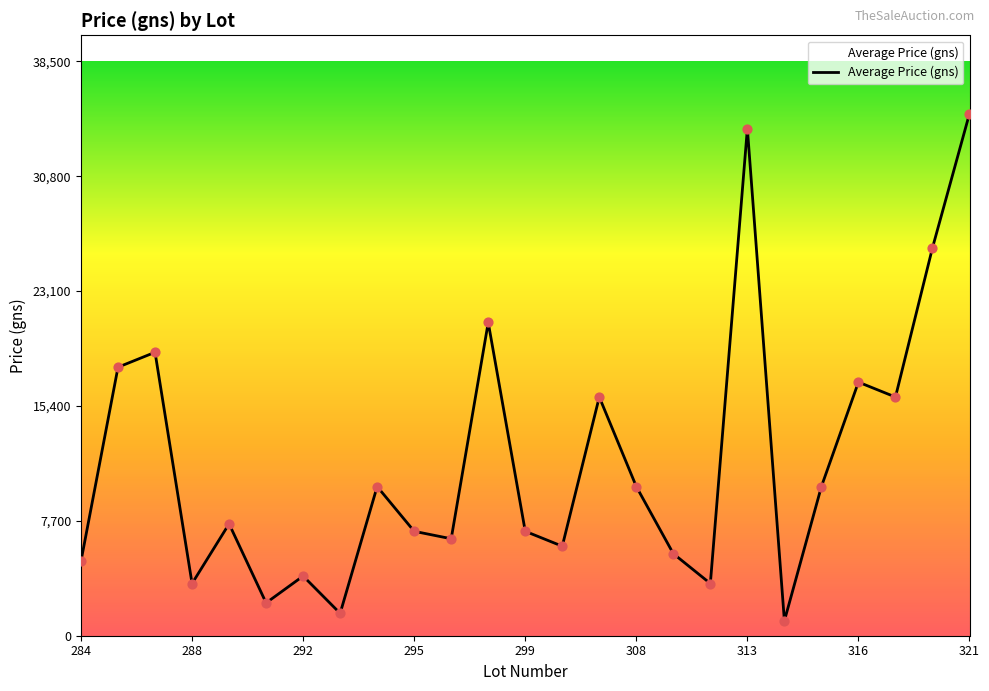

What is the smallest value displayed?

1000